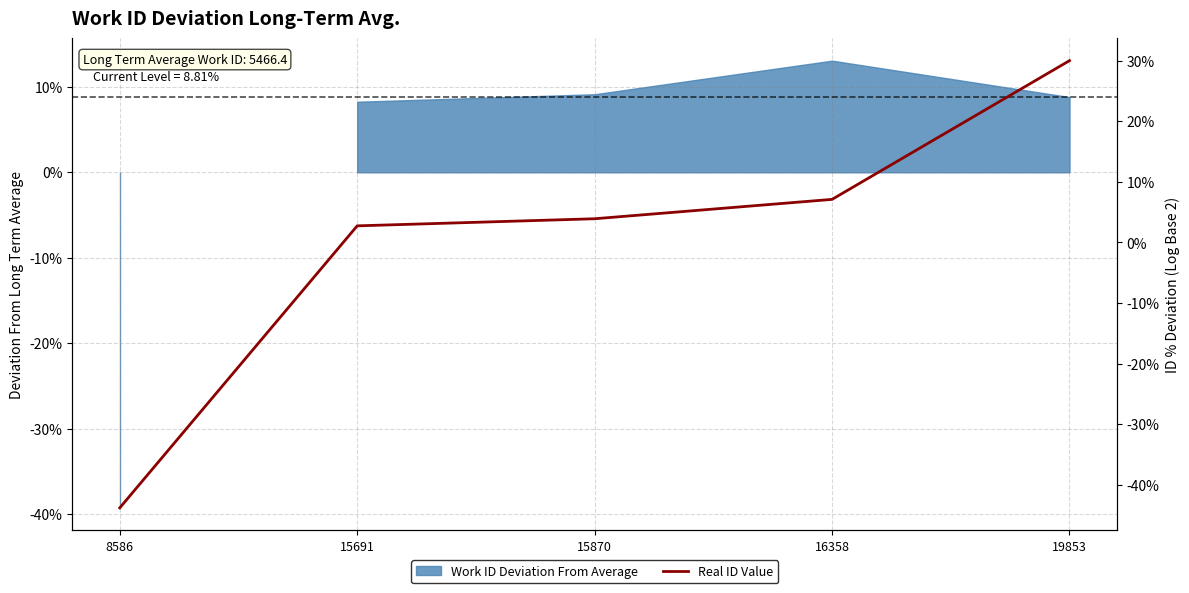

How many values are below zero?

1